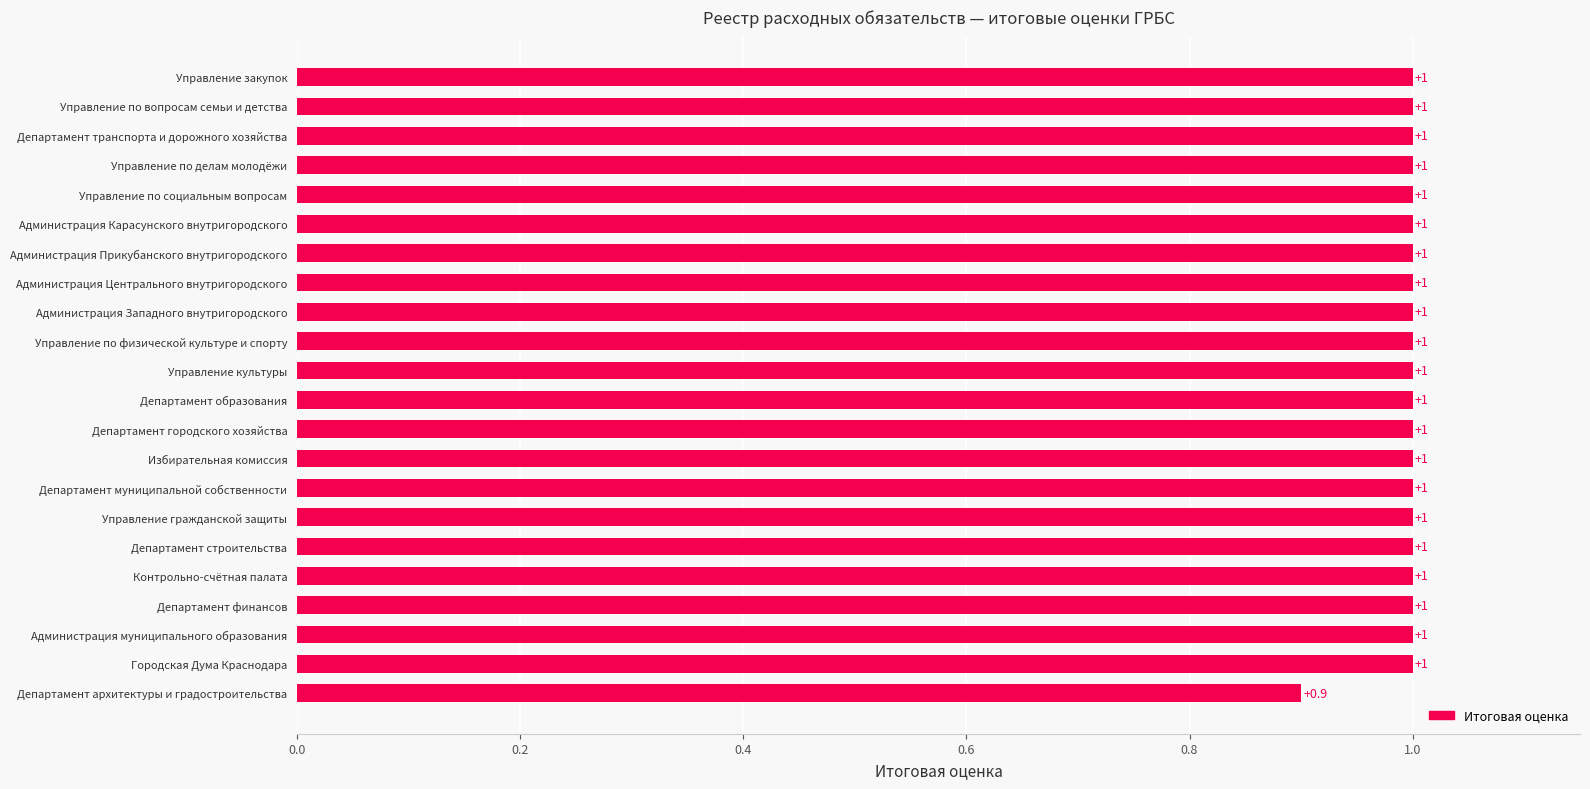

Count the number of data series in this chart.

1